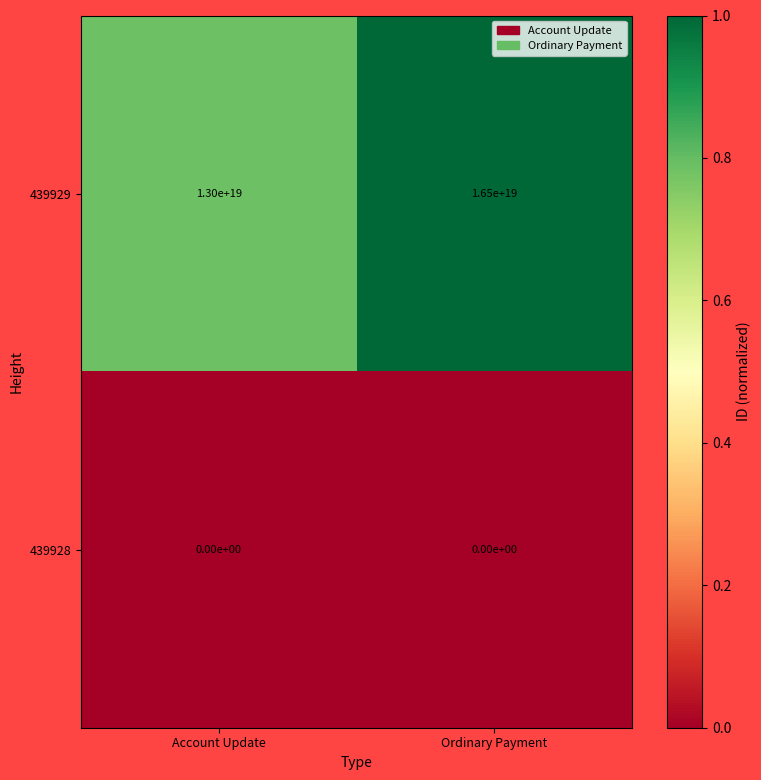

List the series in order of their peak value, lowest first.

439928, 439929